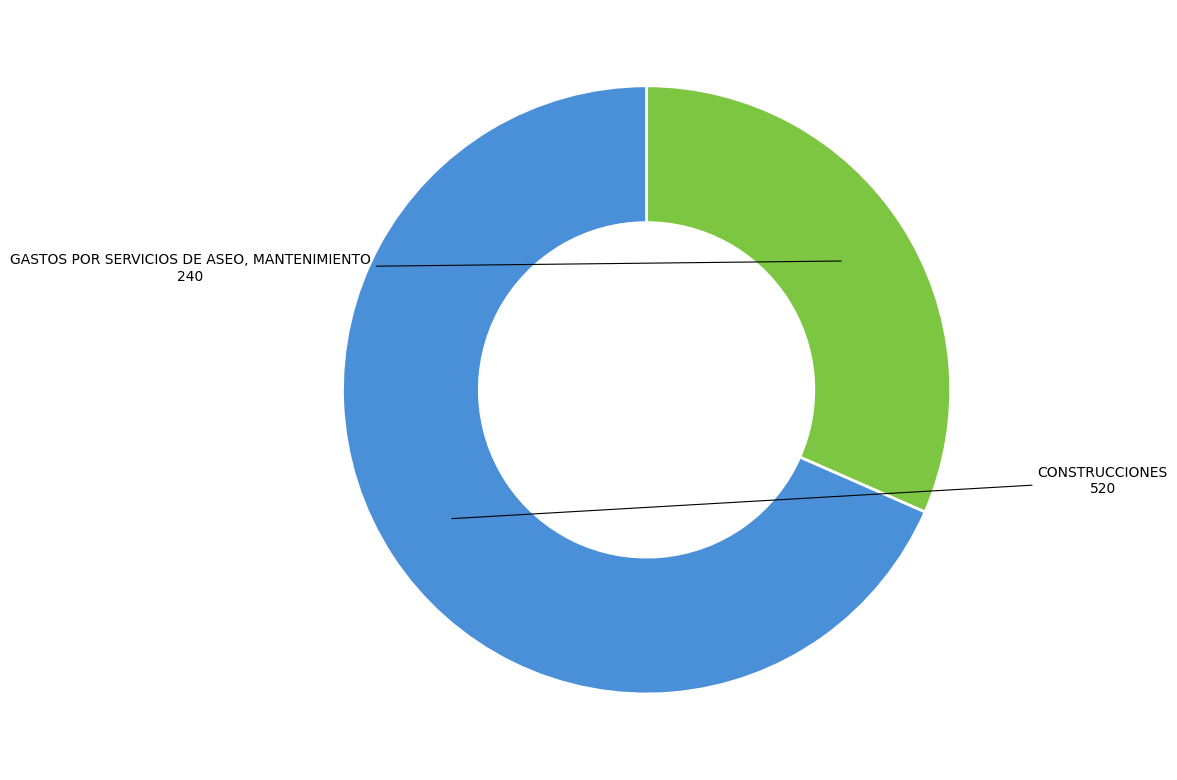

Does any single category account for the majority?

Yes